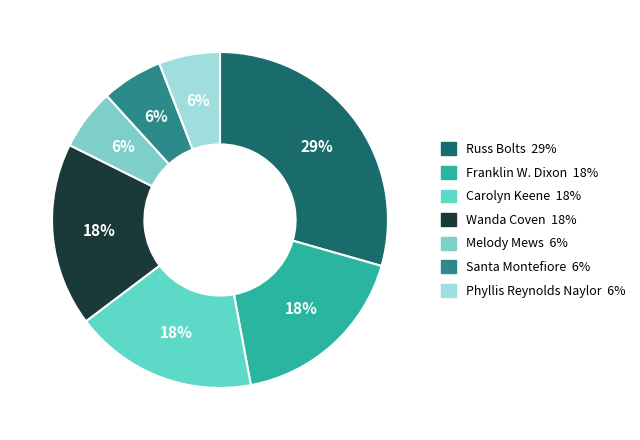

How many segments does this pie chart have?

7